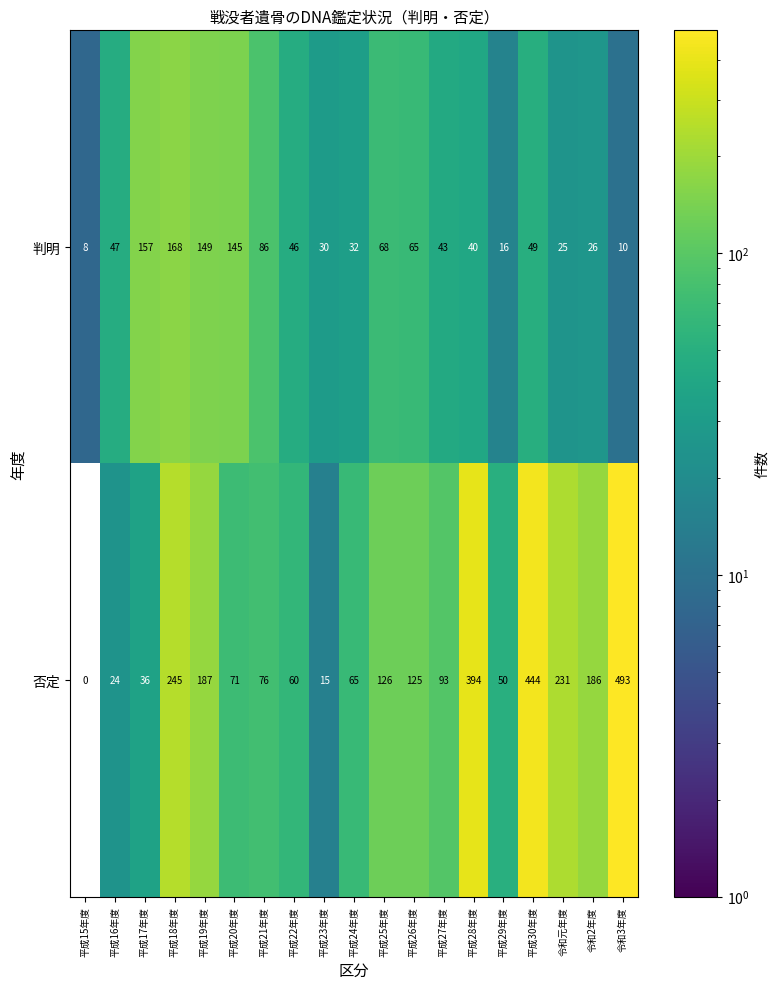

Which series has the widest spread of values?

否定